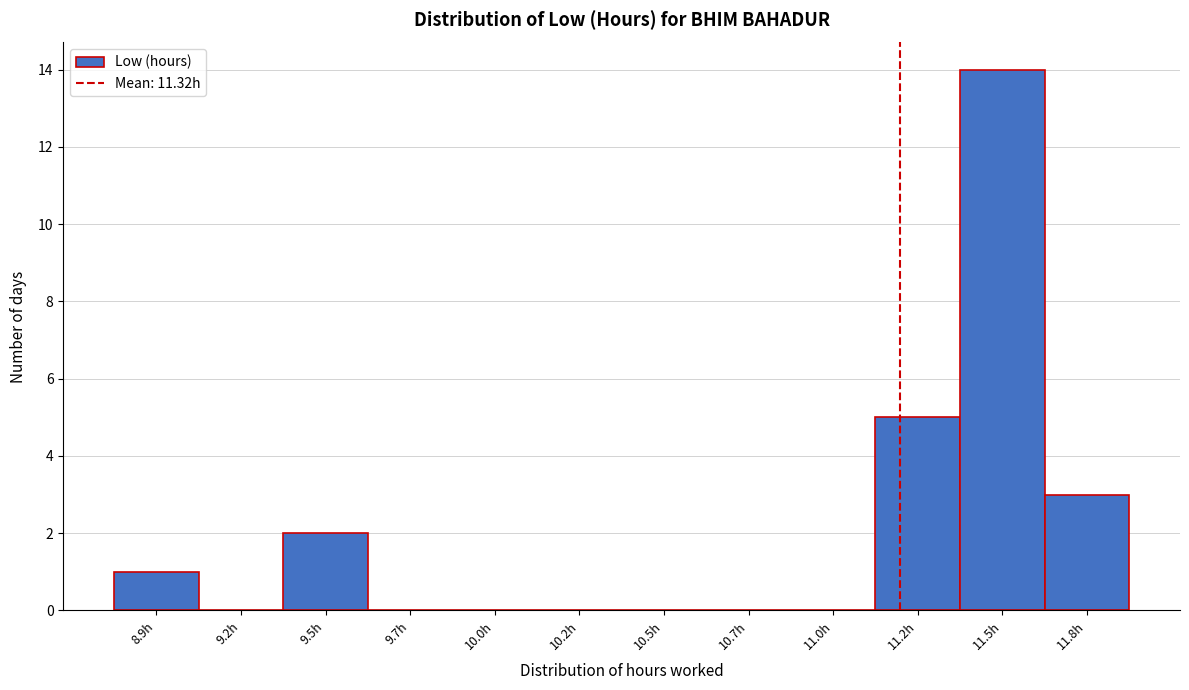

Reading left to right, transcribe all the data shown in this chart.

8.9h=1	9.2h=0	9.5h=2	9.7h=0	10.0h=0	10.2h=0	10.5h=0	10.7h=0	11.0h=0	11.2h=5	11.5h=14	11.8h=3